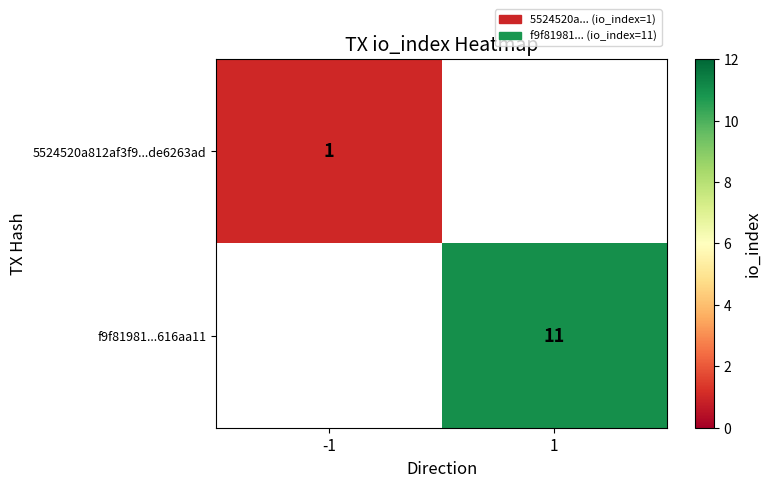

Is it true that f9f81981...616aa11 equals 18 at 1?

False